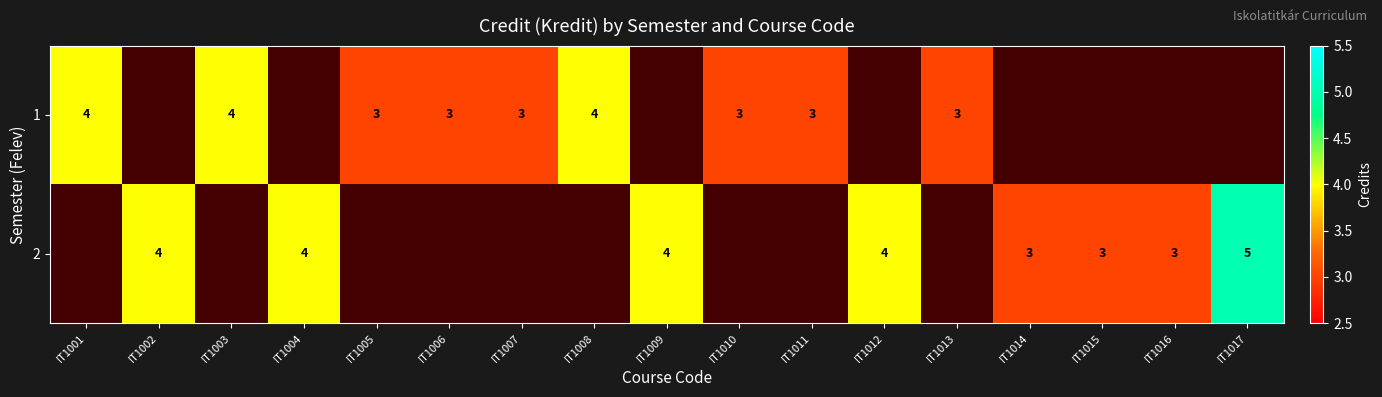

The 2 series shows 3 at IT1017. True or false?

False